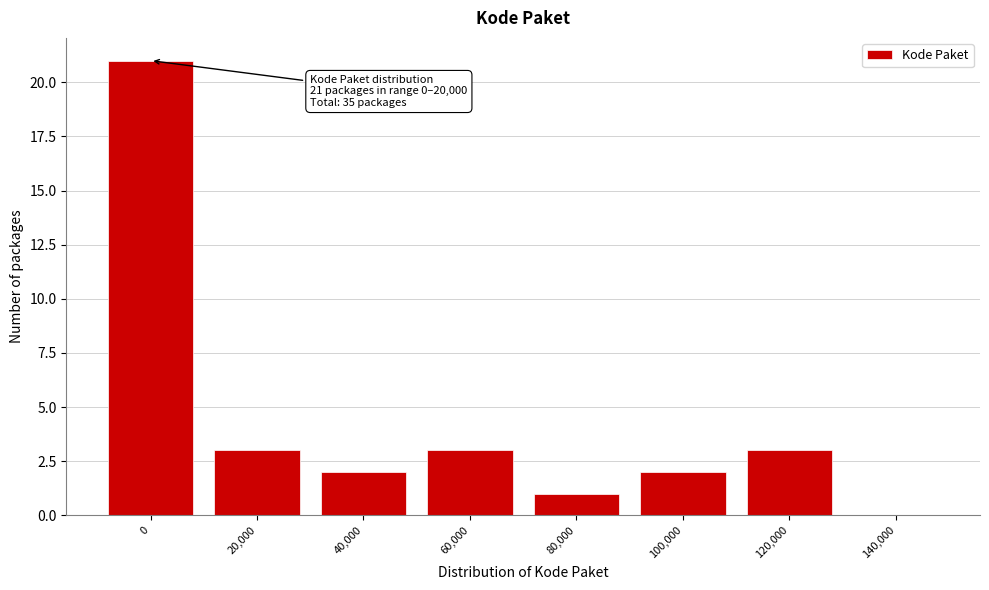

Reading right to left, list all the values displayed in this chart.

140,000=0	120,000=3	100,000=2	80,000=1	60,000=3	40,000=2	20,000=3	0=21